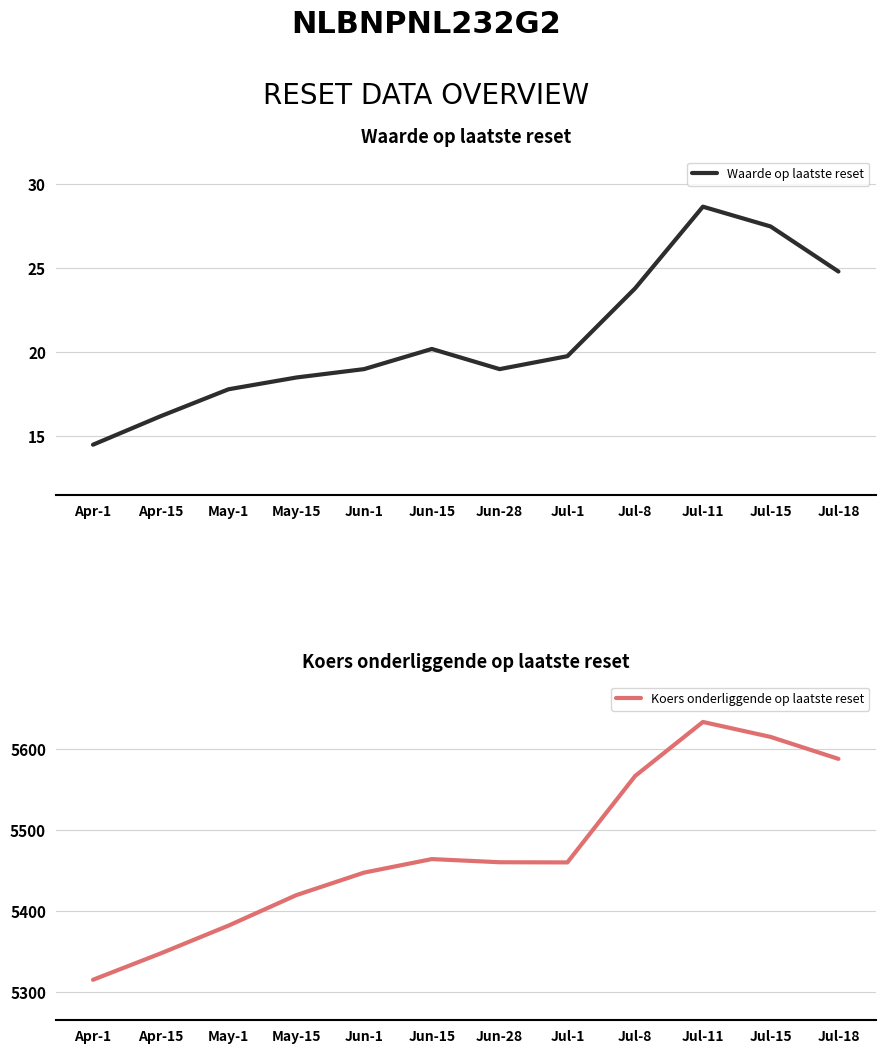

What are all the series names shown in the legend?

Waarde op laatste reset, Koers onderliggende op laatste reset